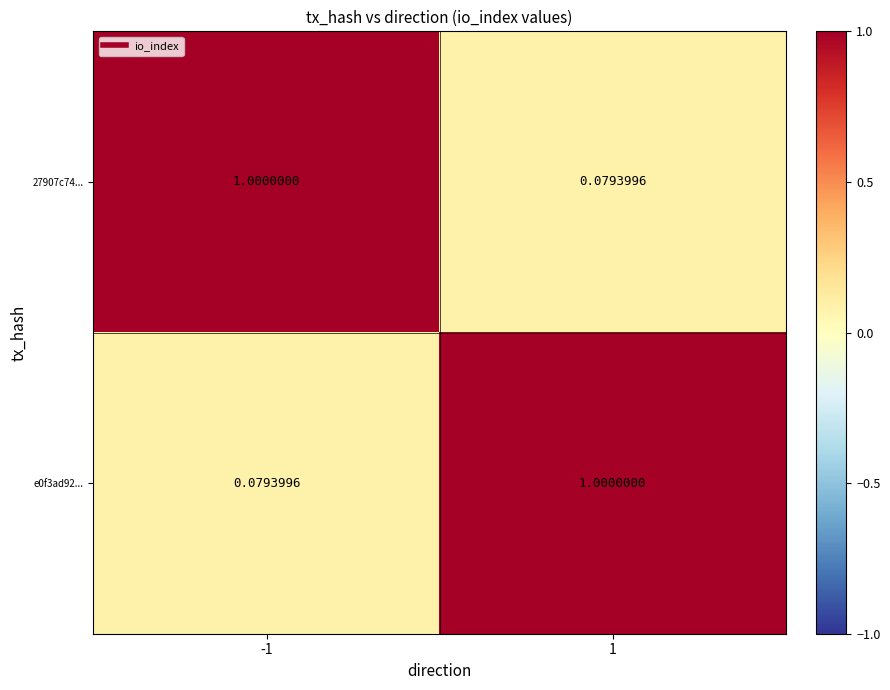

What is the maximum value shown in the chart?

1.0